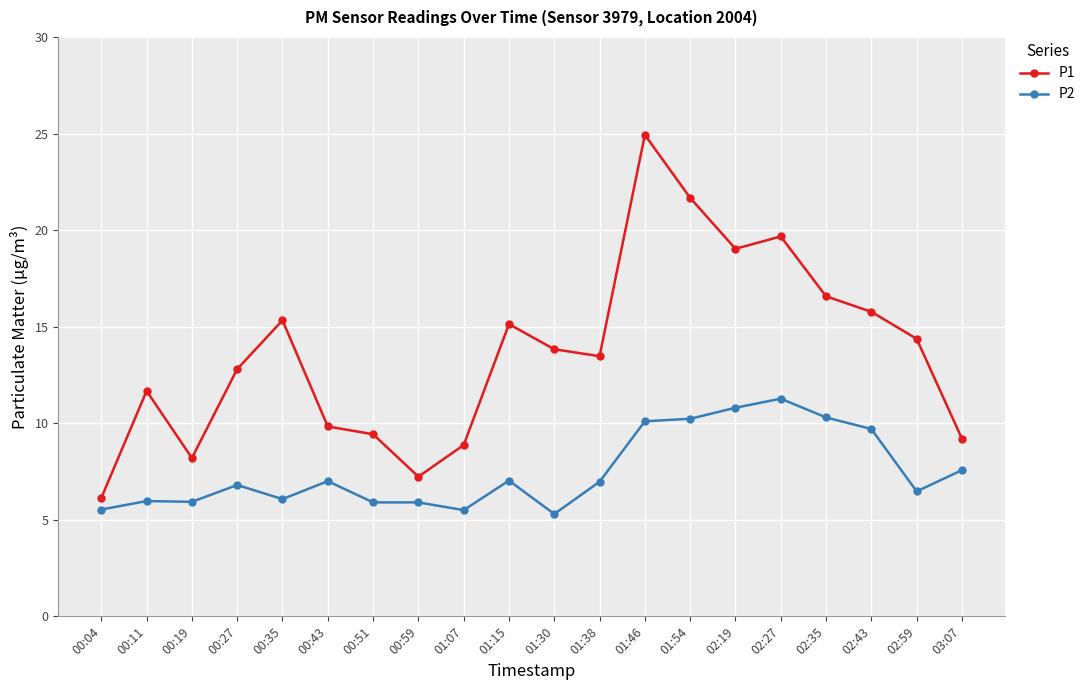

What is the spread (max minus min) of values at 00:59?

1.3